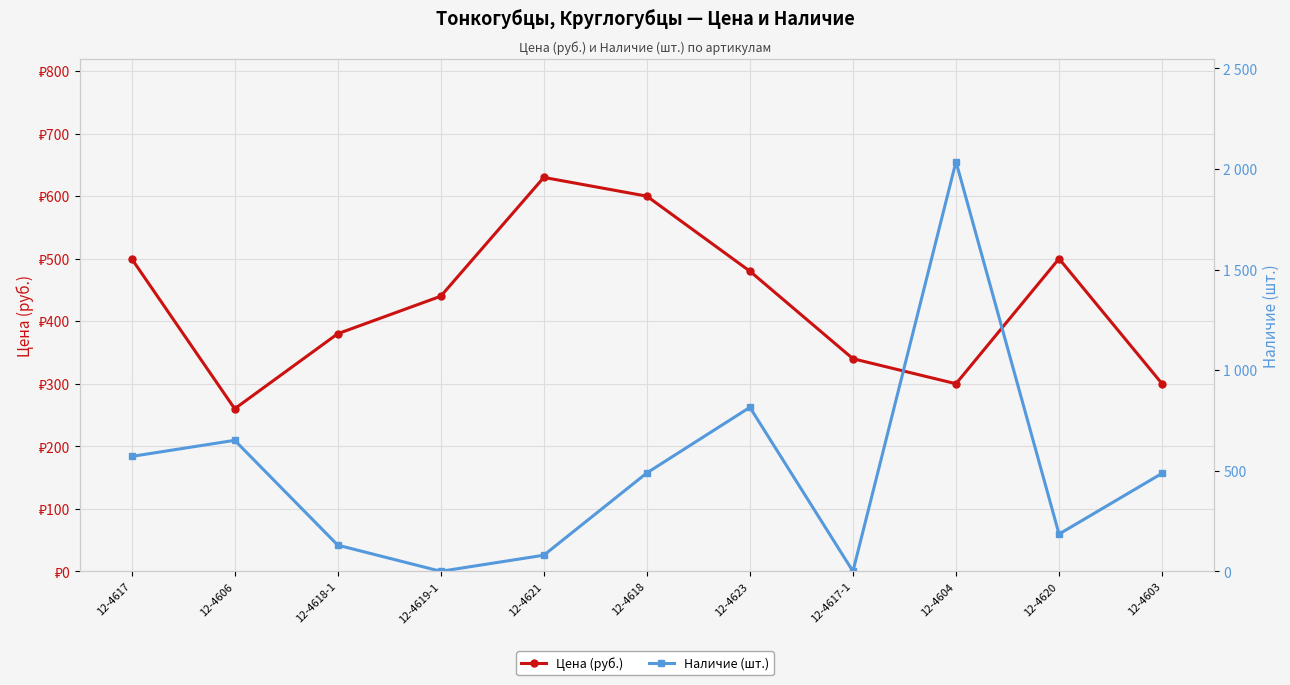

Where do Наличие (шт.) and Цена (руб.) first cross each other?

12-4606 and 12-4618-1